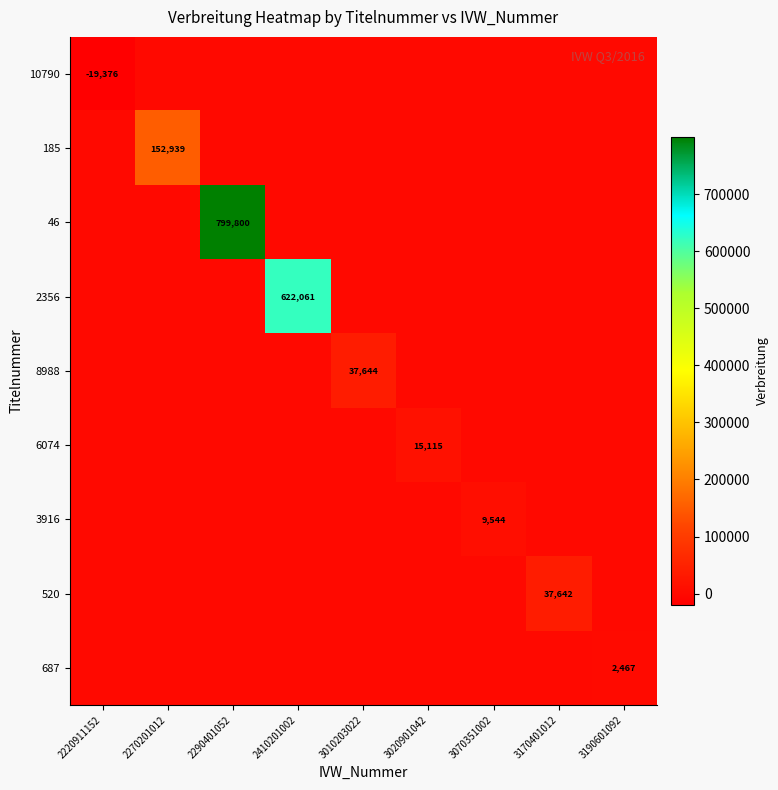

The 6074 series shows 5139 at 3020901042. True or false?

False